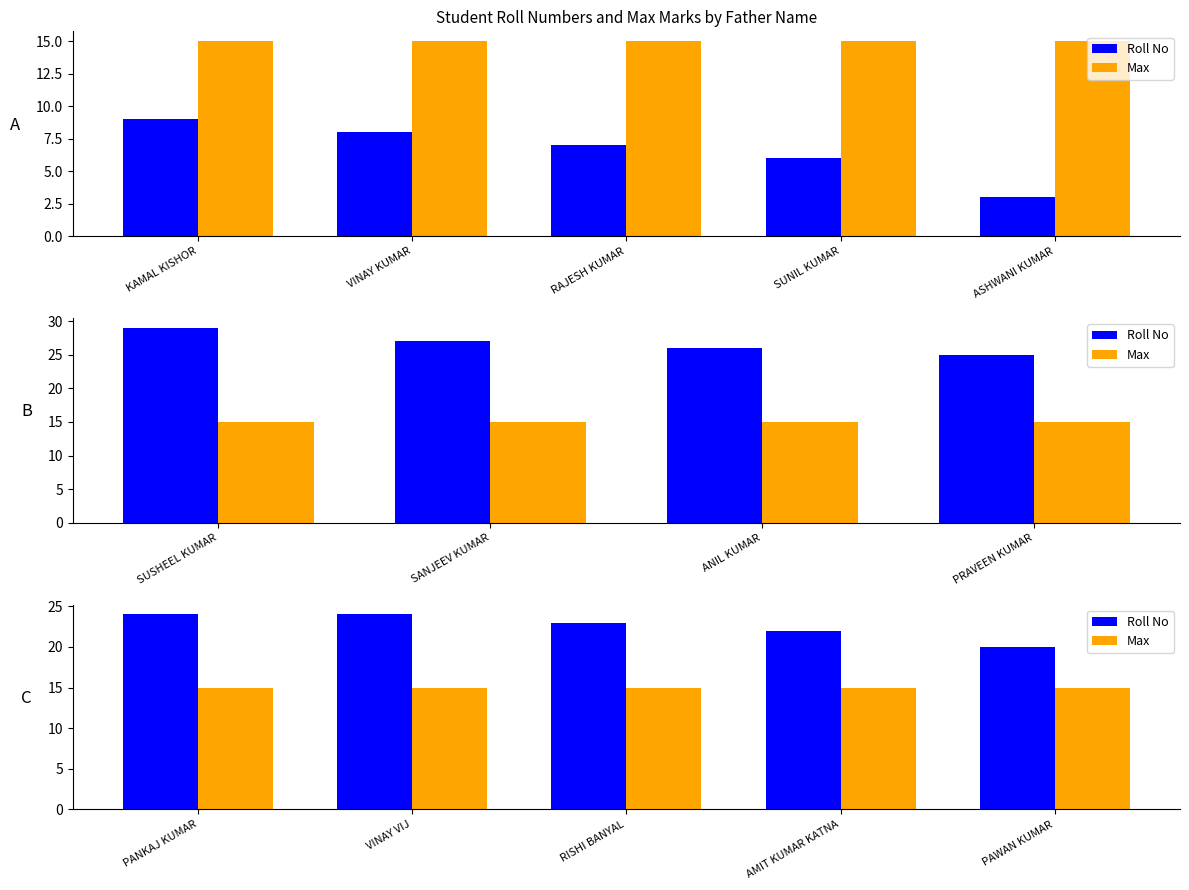

Which has a higher value, VINAY VIJ or RISHI BANYAL?

VINAY VIJ